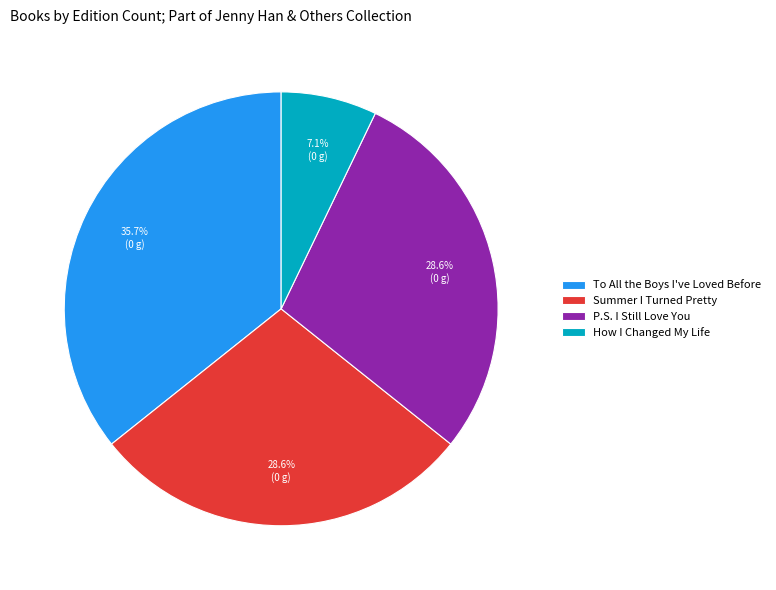

Count the number of slices in the pie.

4